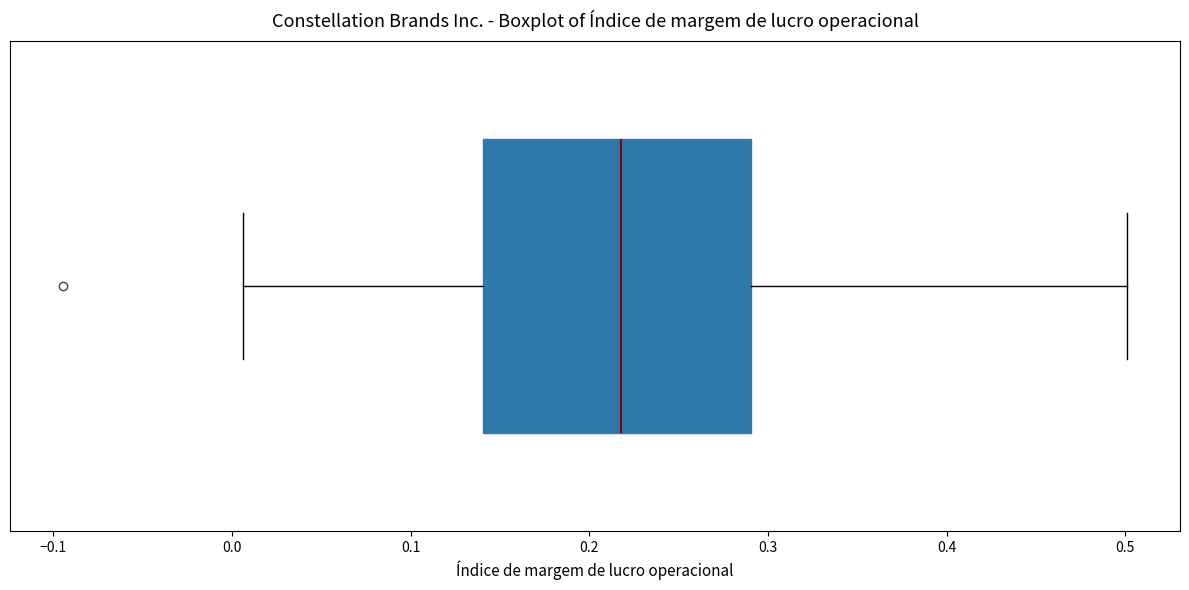

Where is the right edge of the box on the x-axis? The values are not printed on the chart, so give them approximately, as read against the axis.

0.29